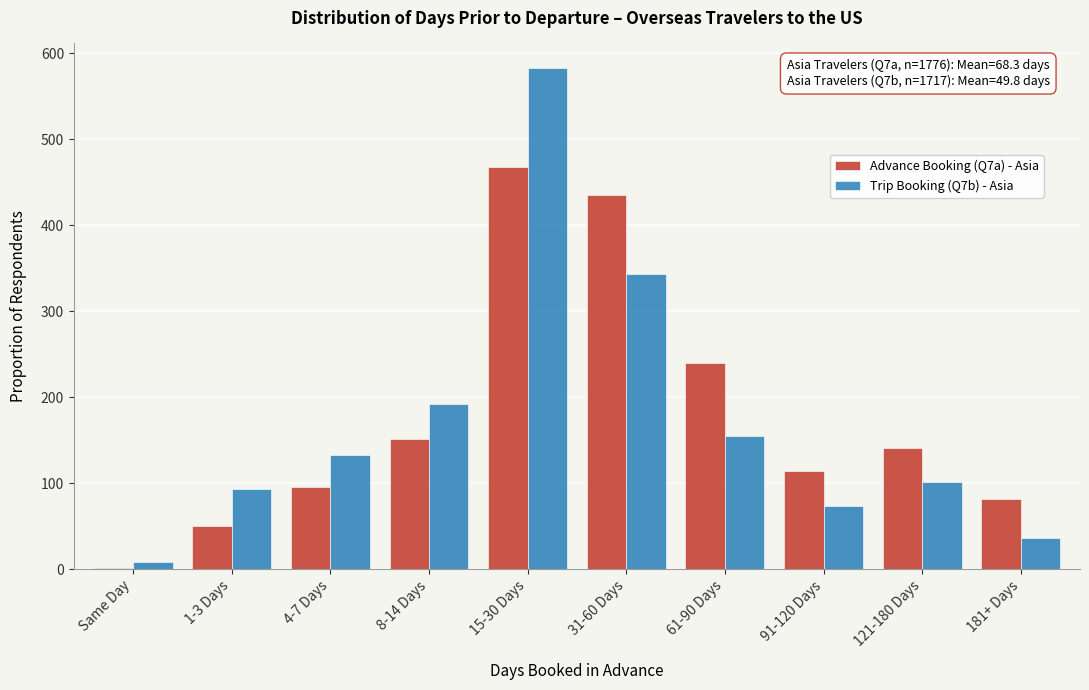

Reading left to right, list all the values displayed in this chart.

Advance Booking (Q7a) - Asia: Same Day=1.8	1-3 Days=49.7	4-7 Days=95.9	8-14 Days=151.0	15-30 Days=467.1	31-60 Days=435.1	61-90 Days=239.8	91-120 Days=113.7	121-180 Days=140.3	181+ Days=81.7
Trip Booking (Q7b) - Asia: Same Day=8.6	1-3 Days=92.7	4-7 Days=132.2	8-14 Days=192.3	15-30 Days=582.1	31-60 Days=343.4	61-90 Days=154.5	91-120 Days=73.8	121-180 Days=101.3	181+ Days=36.1